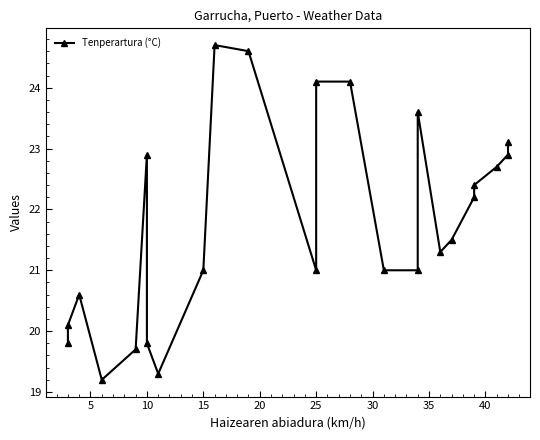

How many lines are shown in the chart?

1